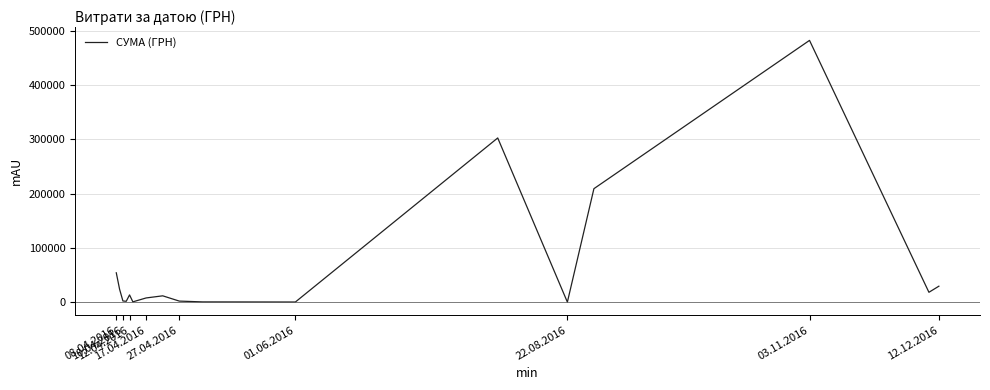

What is the maximum value shown in the chart?

482338.9